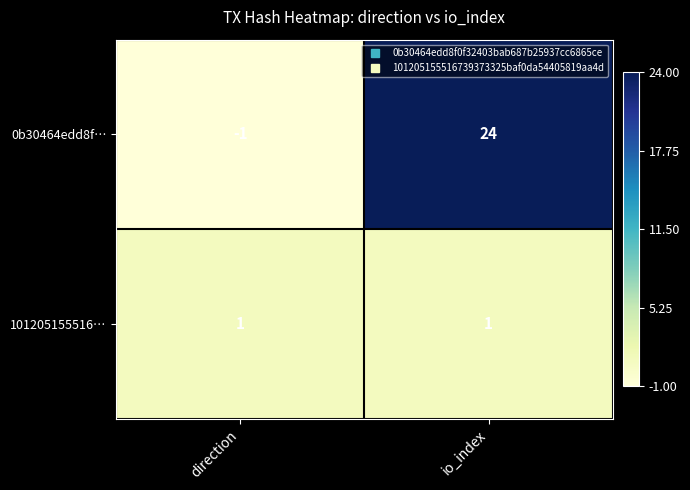

Between direction and io_index, which series saw the biggest shift?

0b30464edd8f…